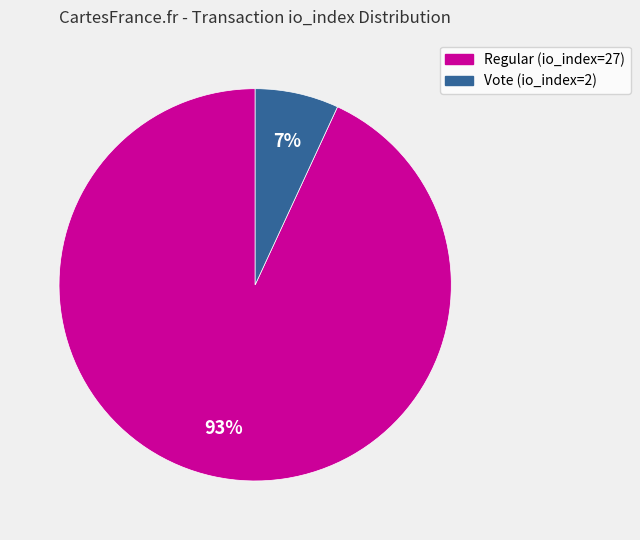

Is the sum of Vote (io_index=2) and Regular (io_index=27) greater than half?

Yes